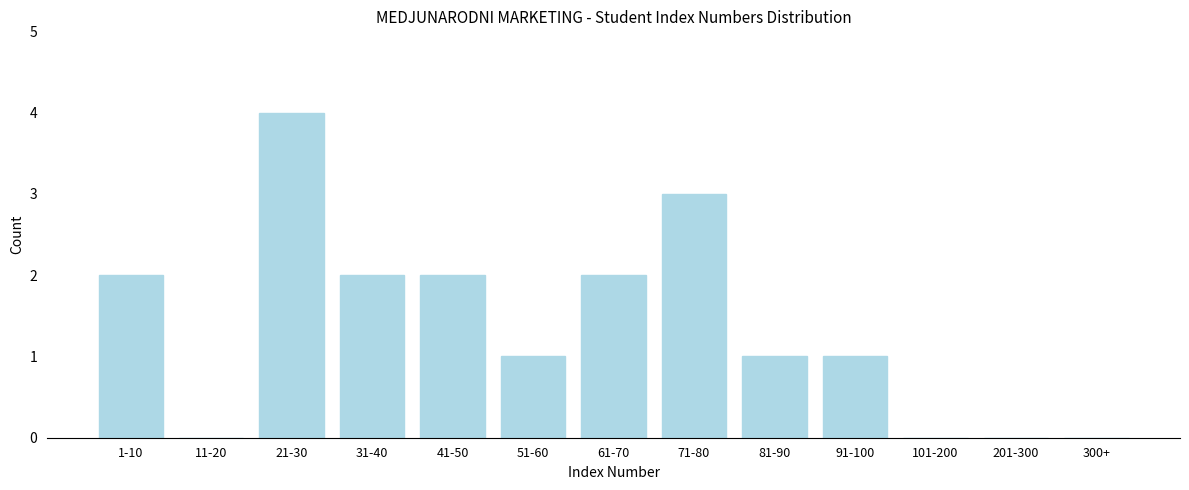

Reading right to left, extract all data points from this chart.

300+=0	201-300=0	101-200=0	91-100=1	81-90=1	71-80=3	61-70=2	51-60=1	41-50=2	31-40=2	21-30=4	11-20=0	1-10=2